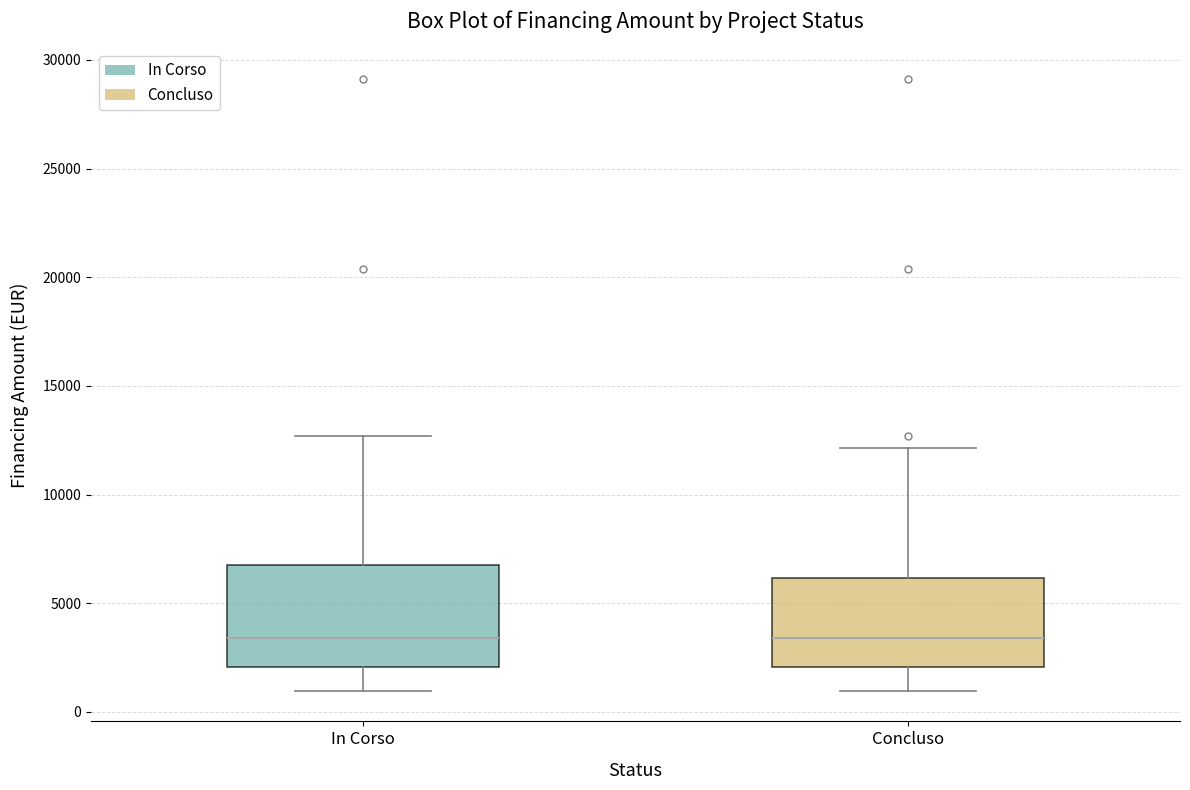

Which box is the tallest, from its lower edge to its upper edge?

In Corso